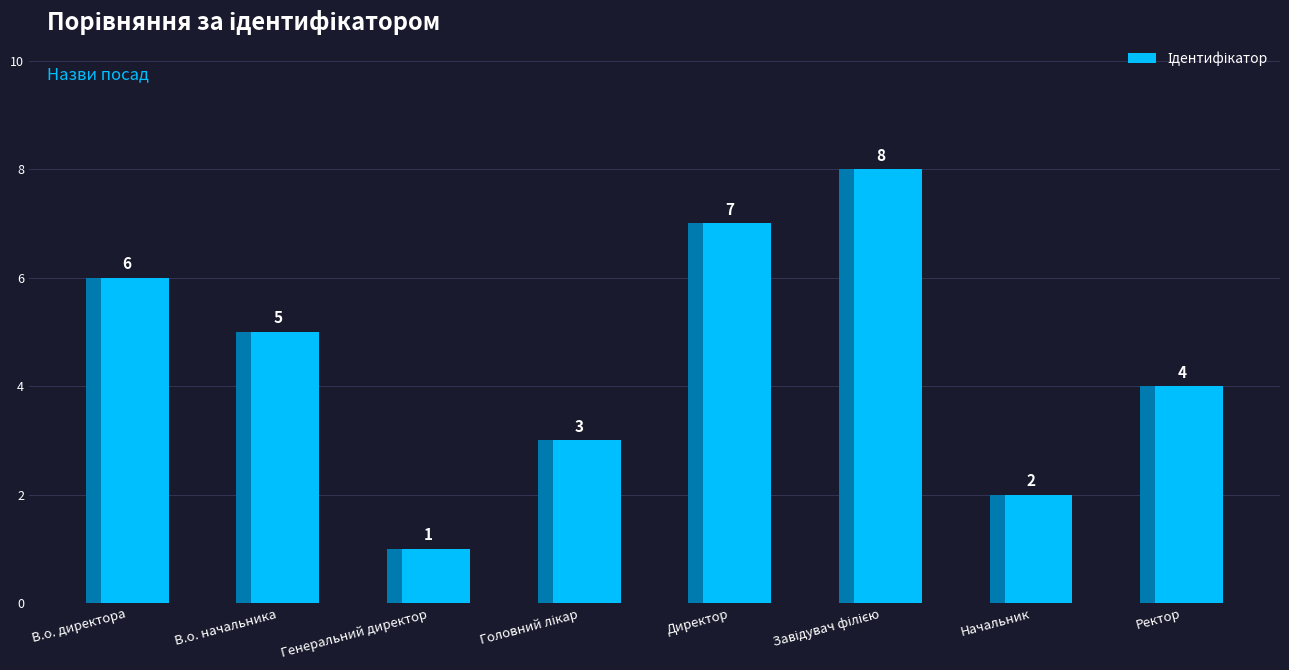

What is the change in value from Генеральний директор to Ректор?

+3